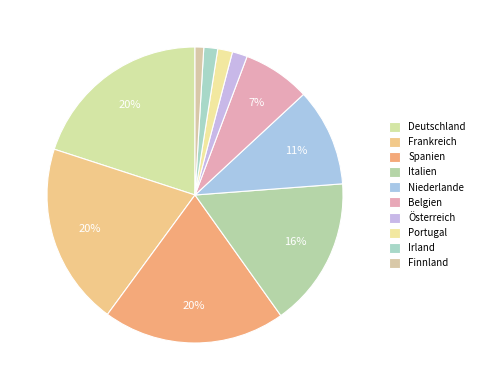

Which slice is the smallest?

Finnland